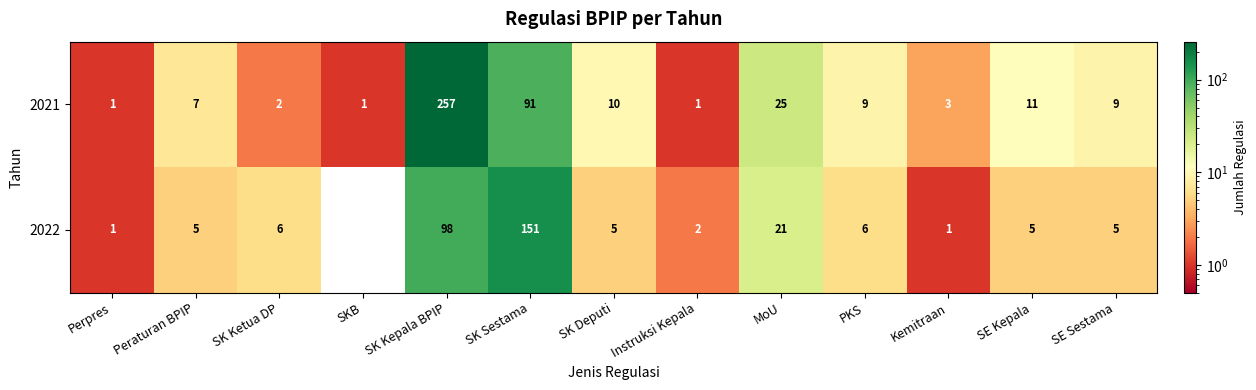

What is the difference between the 2021 values at SE Sestama and SK Ketua DP?

7